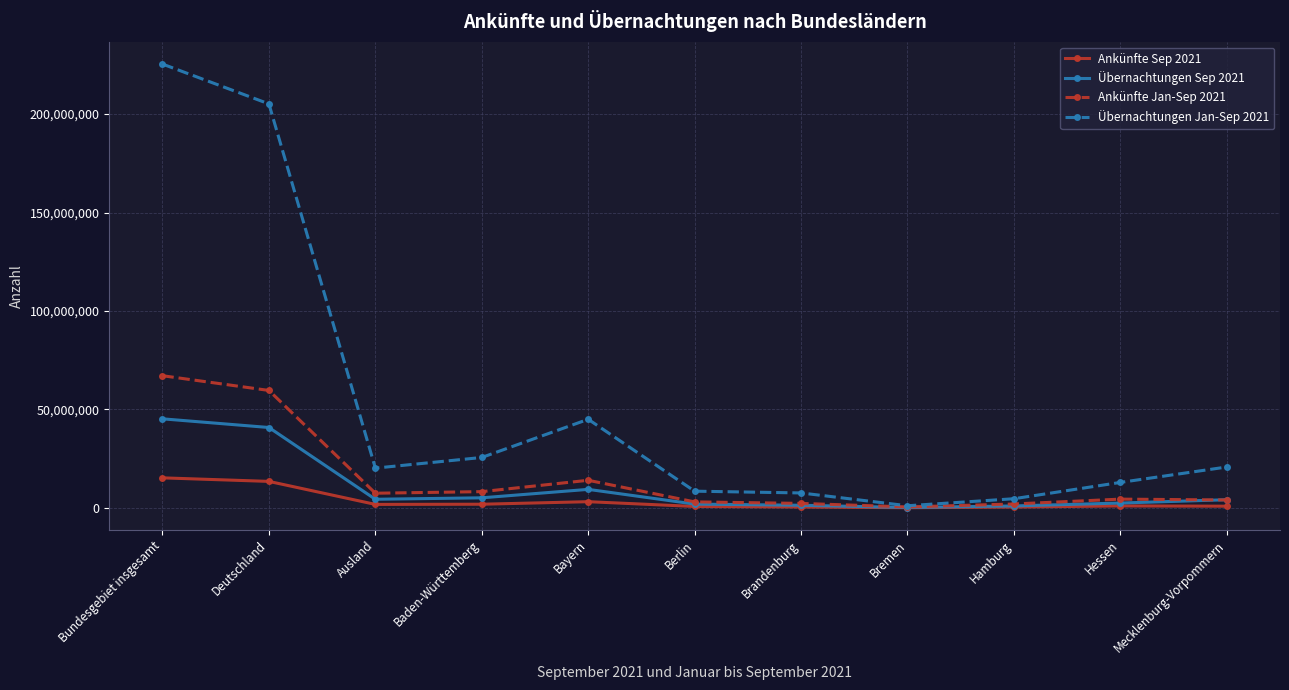

Which category has the highest value in the Übernachtungen Sep 2021 series?

Bundesgebiet insgesamt